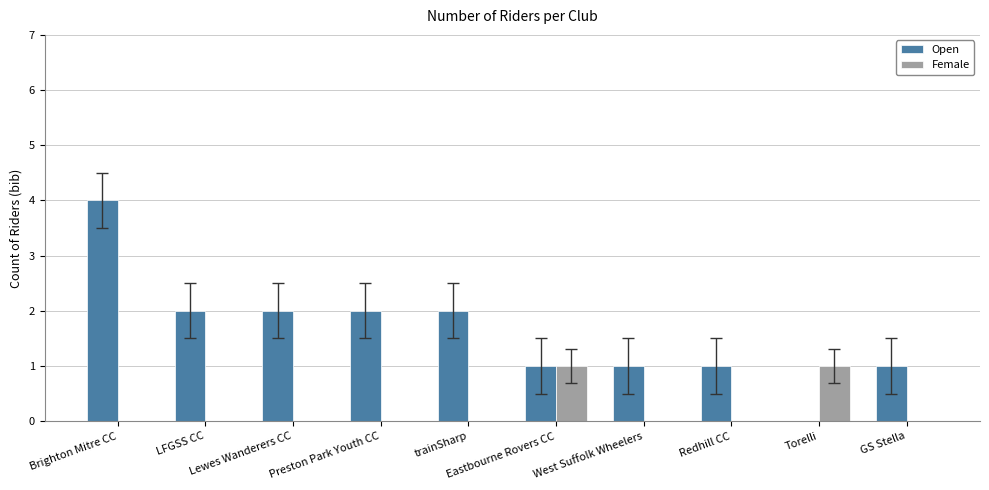

What is the spread (max minus min) of values at Preston Park Youth CC?

2